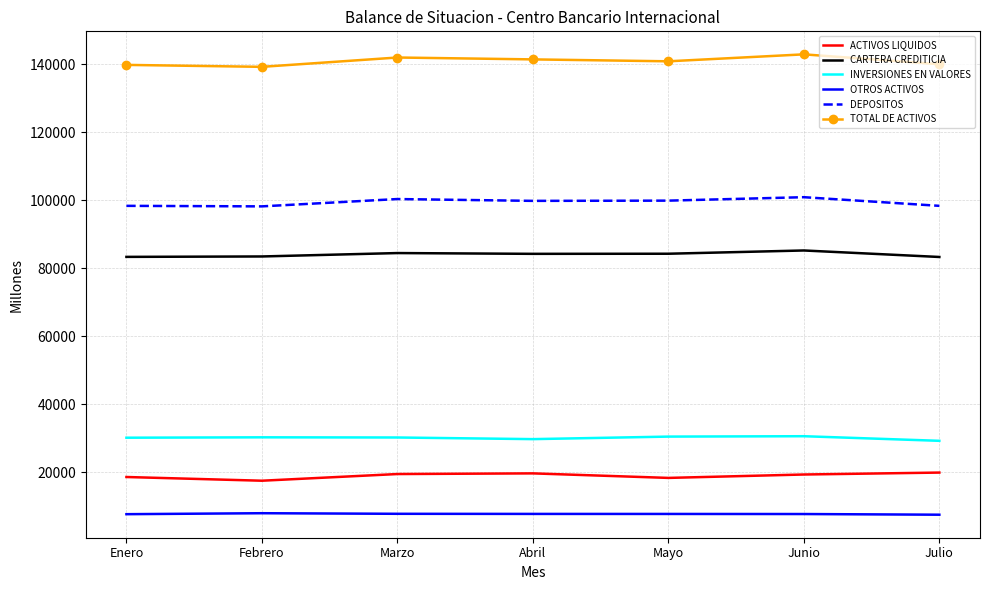

What are all the series names shown in the legend?

ACTIVOS LIQUIDOS, CARTERA CREDITICIA, INVERSIONES EN VALORES, OTROS ACTIVOS, DEPOSITOS, TOTAL DE ACTIVOS